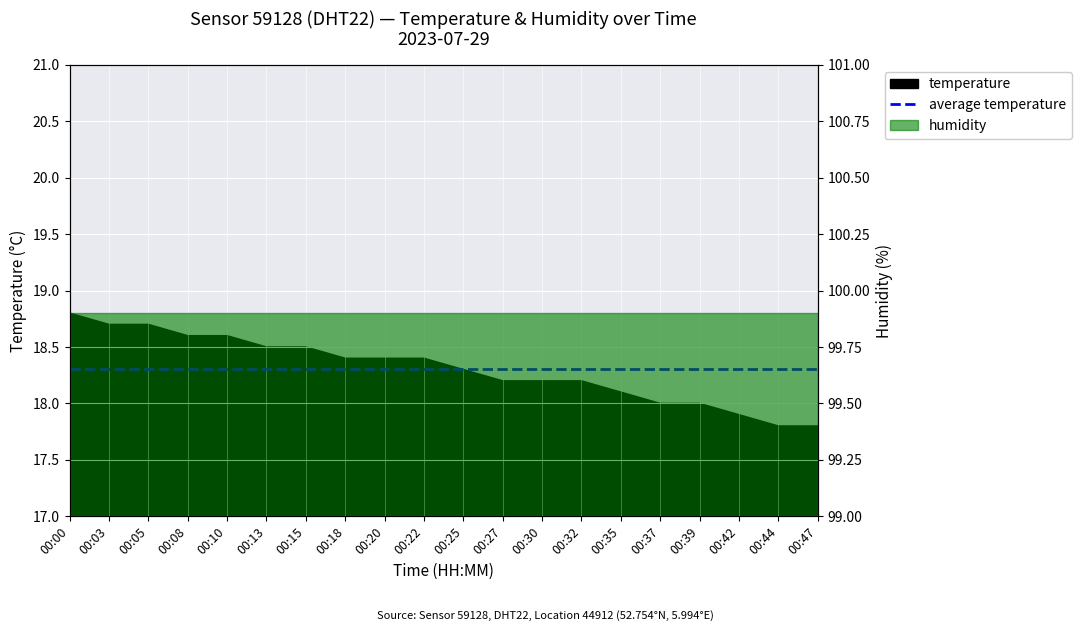

List the labels in order of value, largest first.

00:00, 00:03, 00:05, 00:08, 00:10, 00:13, 00:15, 00:18, 00:20, 00:22, 00:25, 00:27, 00:30, 00:32, 00:35, 00:37, 00:39, 00:42, 00:44, 00:47